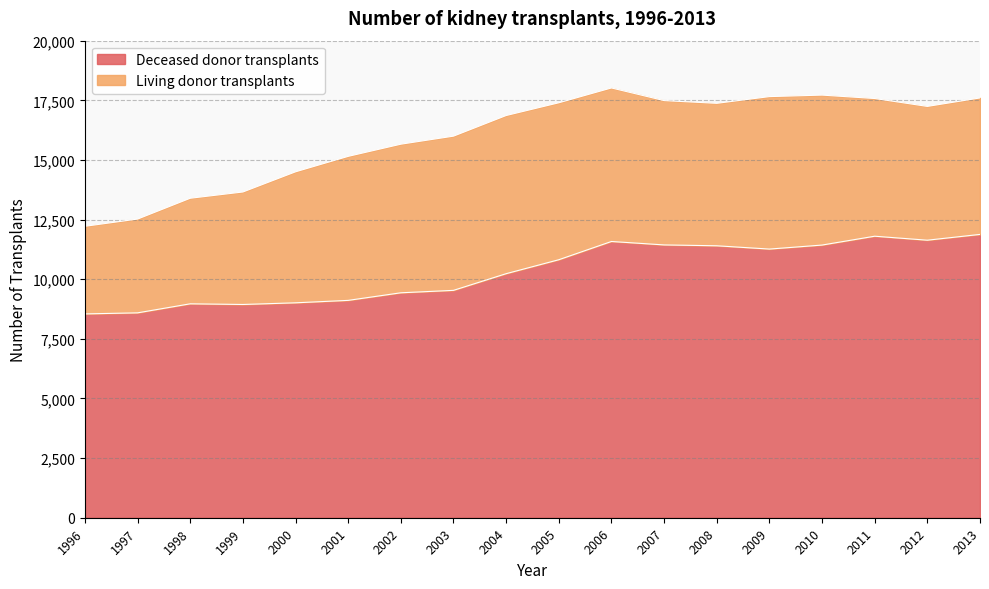

Does the chart have visible grid lines?

Yes